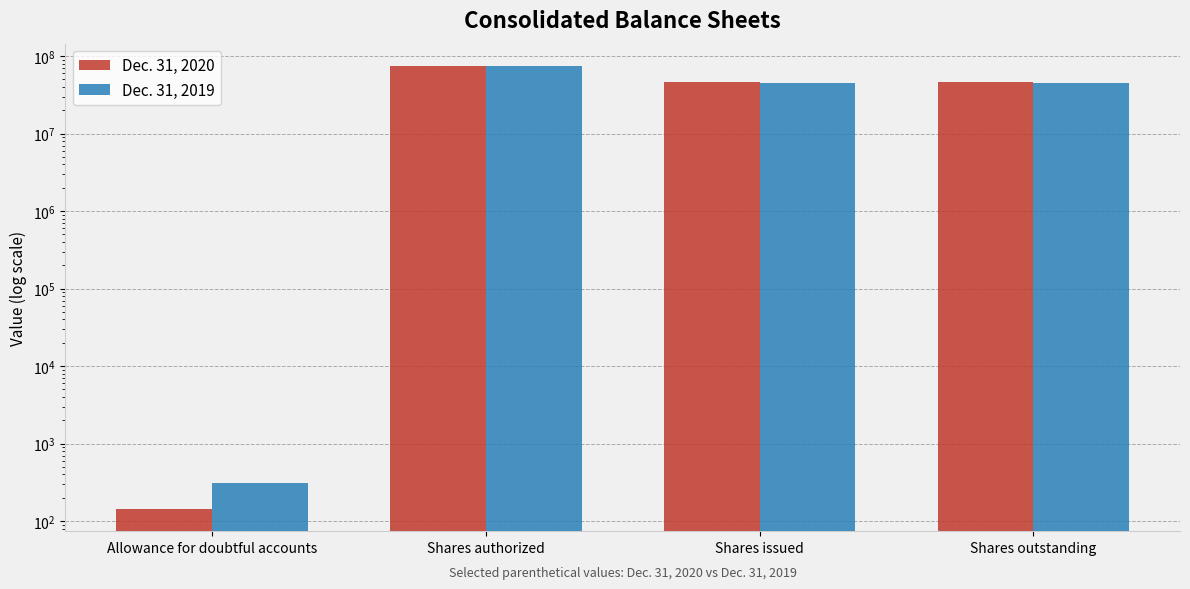

Read the Dec. 31, 2020 value at Shares authorized.

75000000